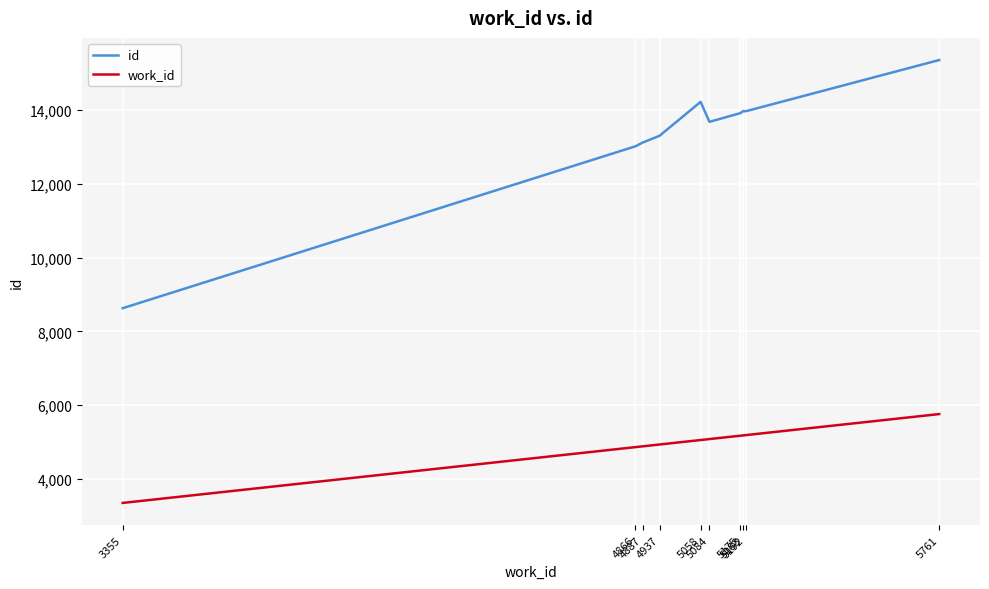

True or false: id and work_id cross at least once.

False